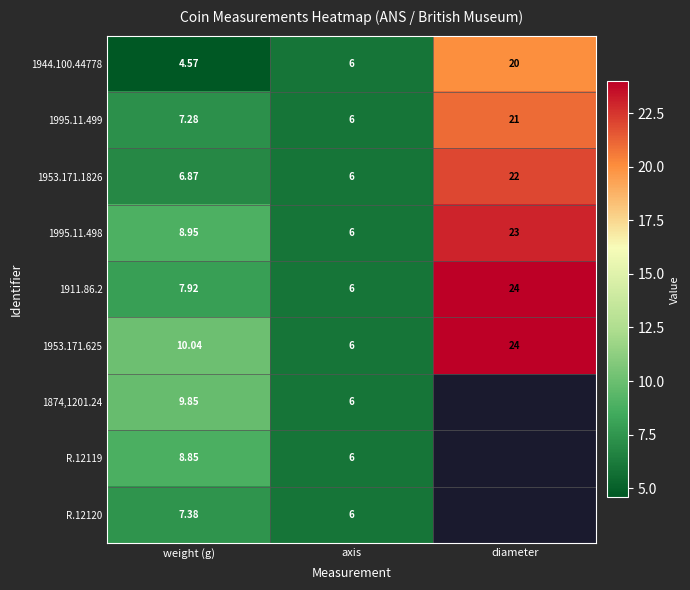

What is the difference between the highest and lowest values at diameter?

4.0